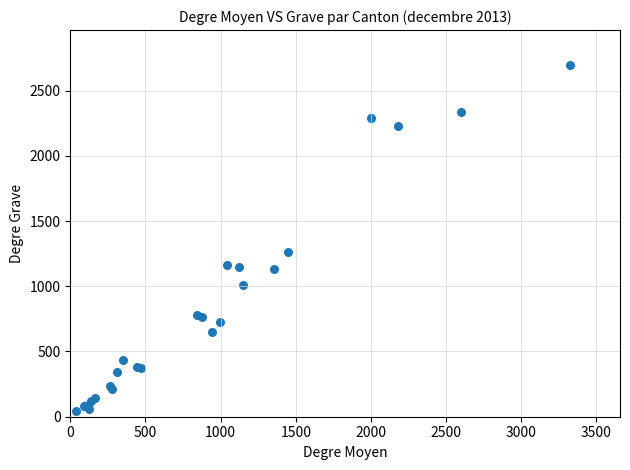

What Y value in the scatter plot is closest to 1370?

1259